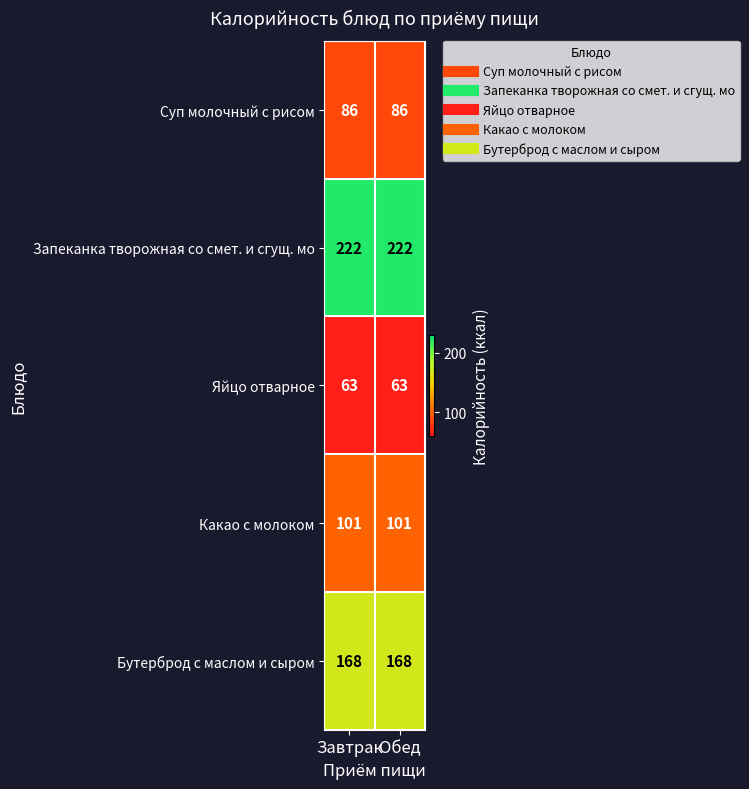

Read the Какао с молоком value at Обед.

101